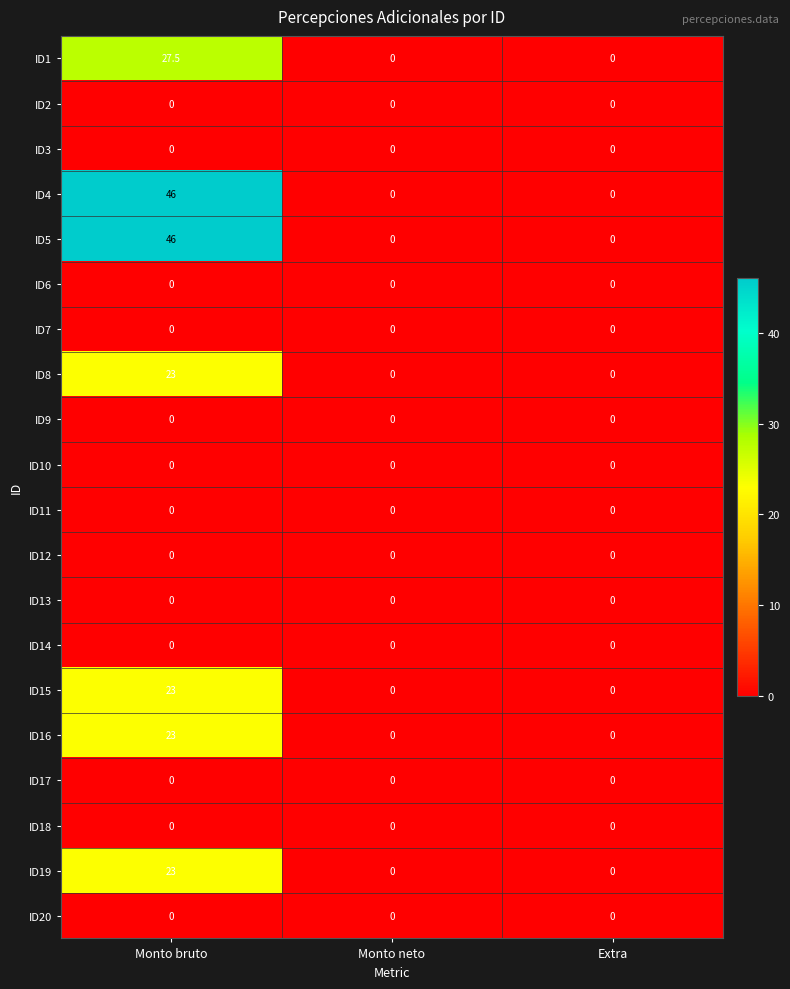

How many series are shown in this chart?

20